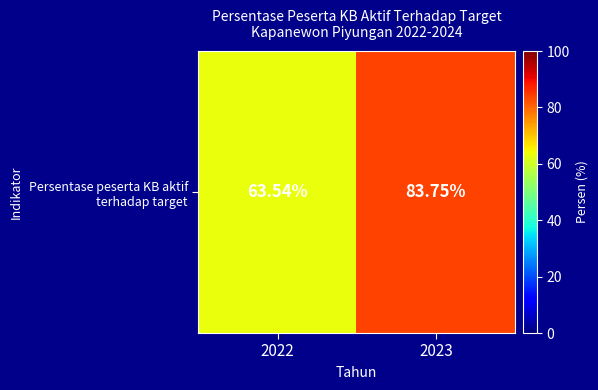

Reading left to right, extract all data points from this chart.

2022=63.5	2023=83.8